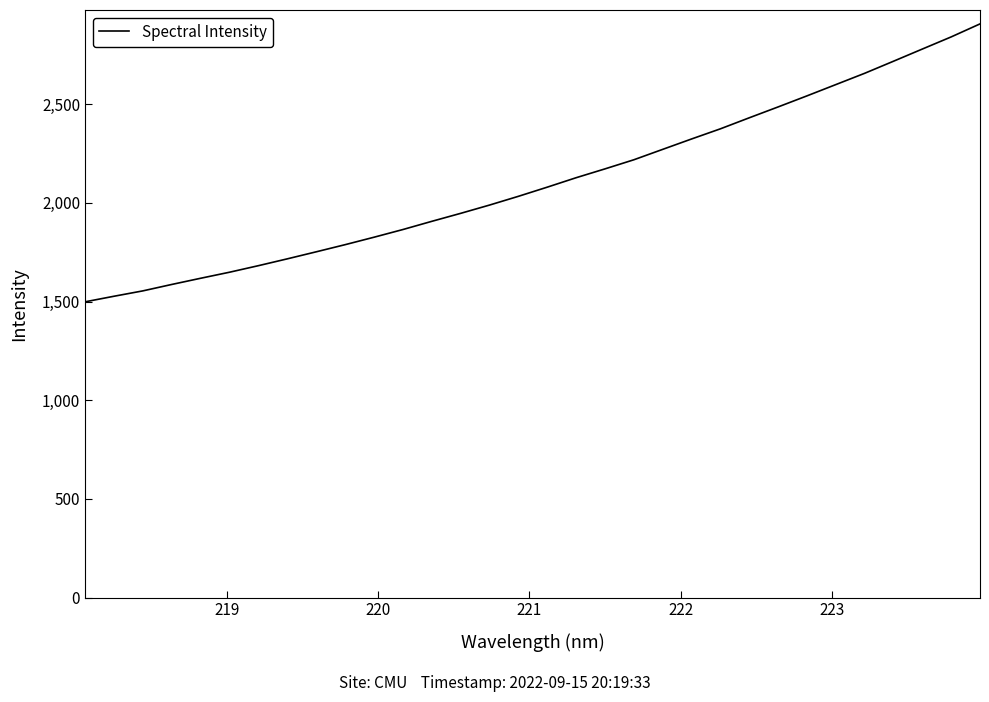

What is the smallest value displayed?

1498.5